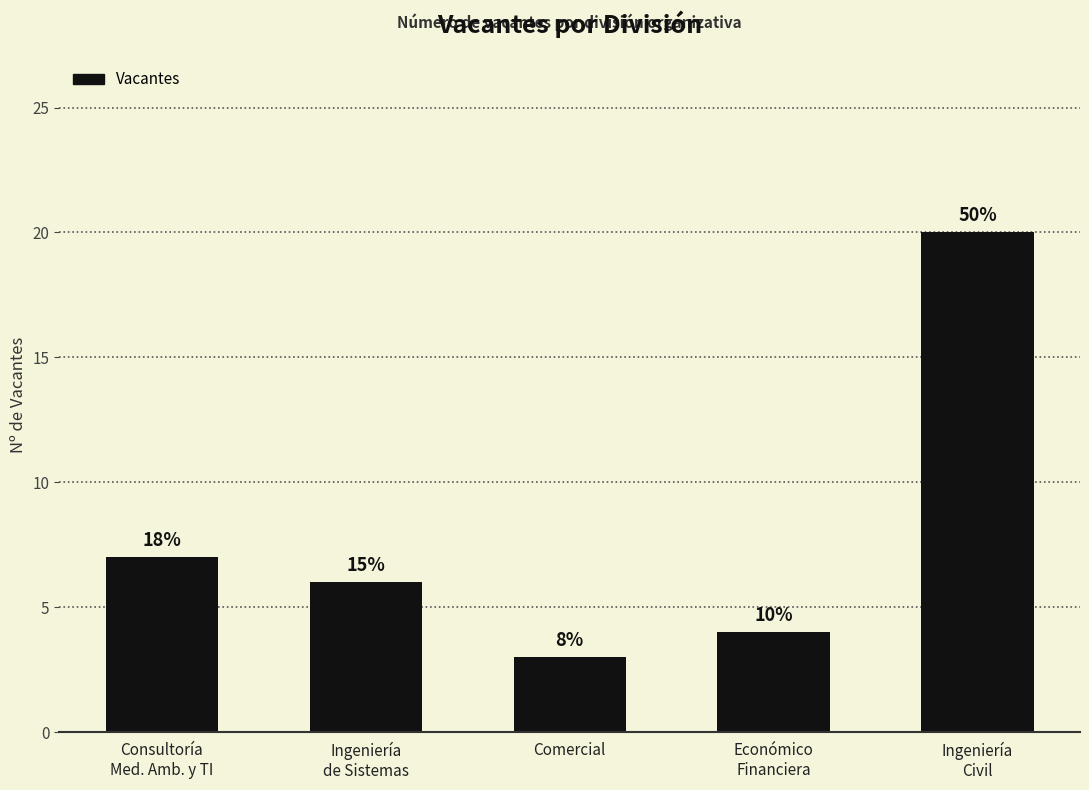

How many bars are there in total?

5